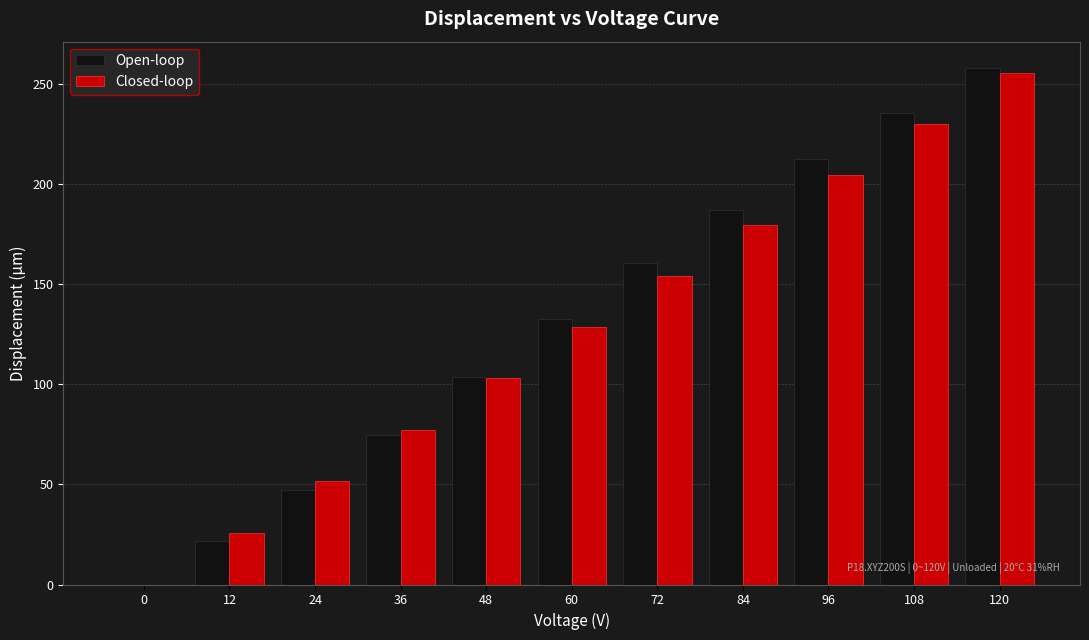

Which series changed the most between 60 and 120?

Closed-loop